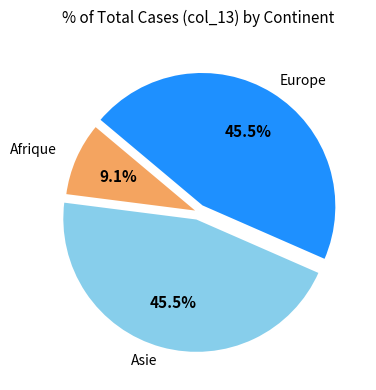

Is there a majority slice in this chart?

No